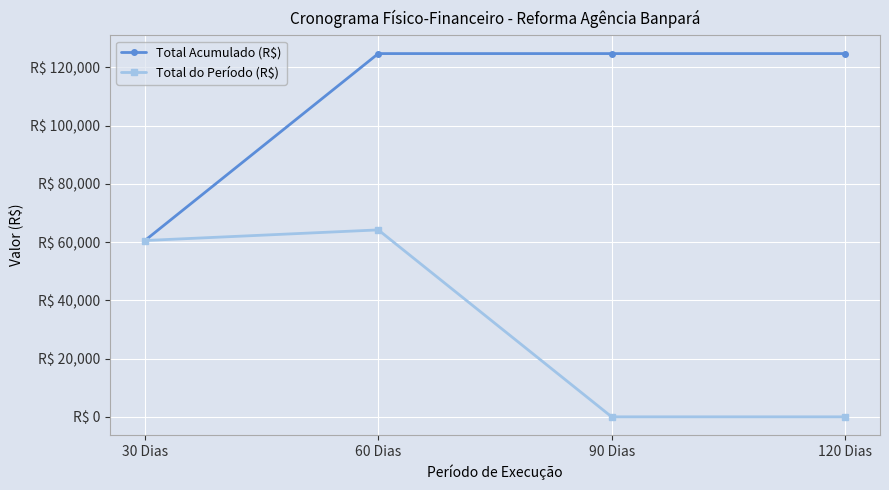

Is this an area chart (filled region under the line)?

No